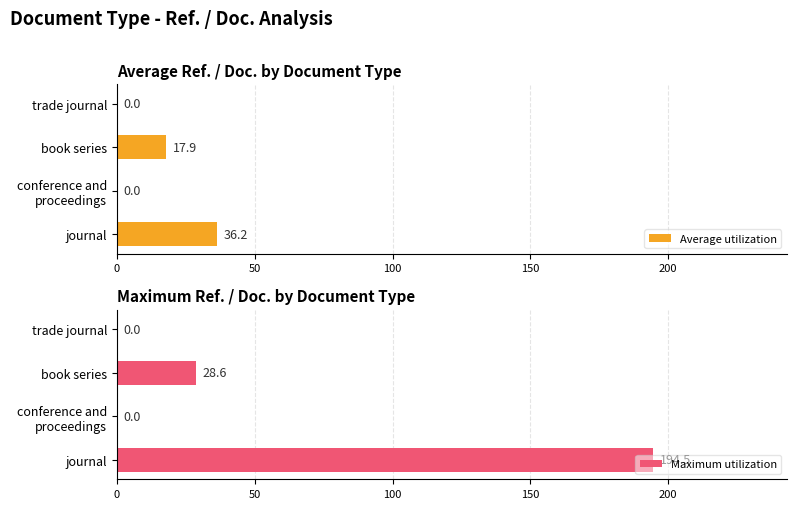

True or false: Maximum utilization has a value of 14.3 at book series.

False